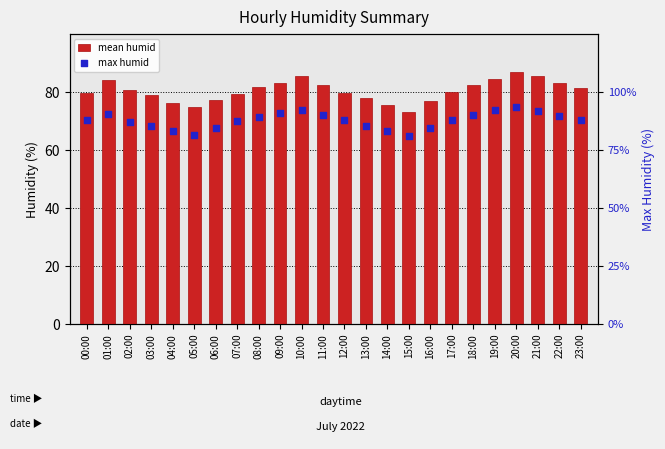

Which series reaches the maximum Y coordinate?

max humid